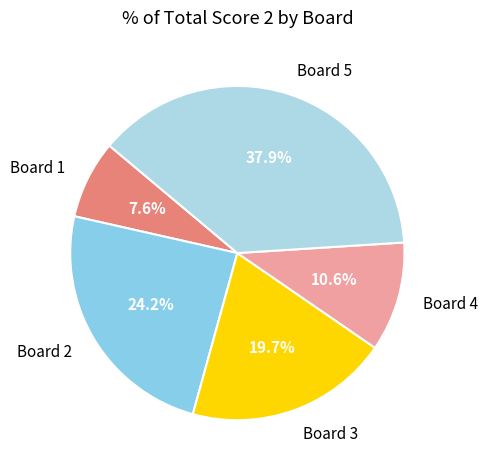

Count the number of slices in the pie.

5